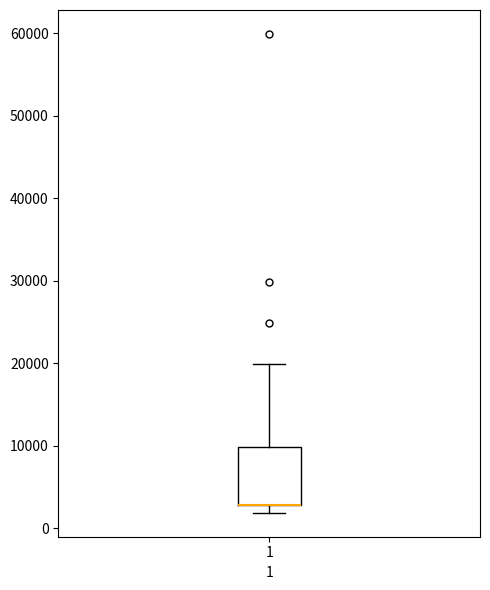

Read this box plot against the y-axis: the position of the median line, the range covered by the box, and the ends of both whiskers. The values are not printed on the chart, so give them approximately, as read against the axis.

median 3000 (drawn on the box's lower edge), box 3000 to 10000, whiskers 2000 to 20000